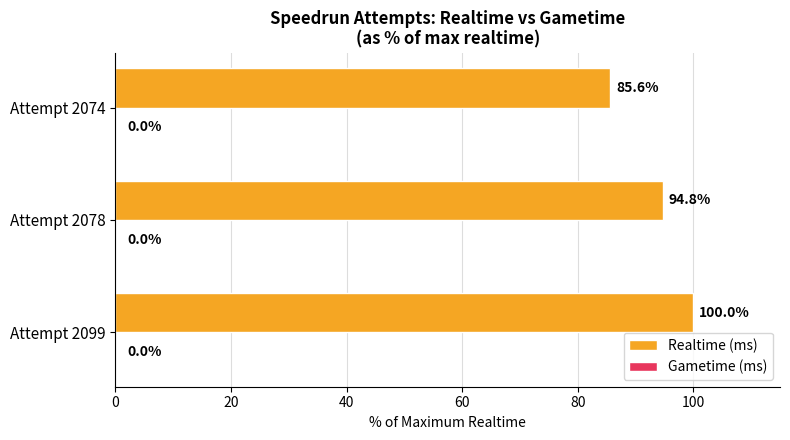

How many bars are there in total?

3